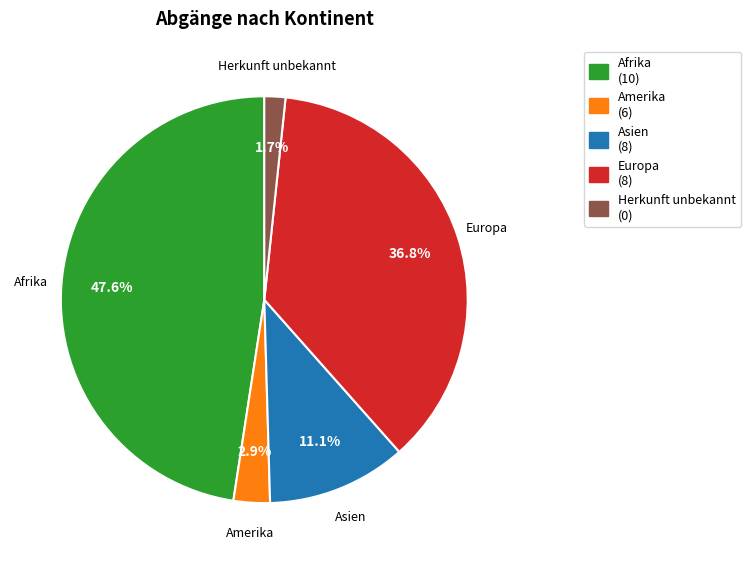

Is there a majority slice in this chart?

No